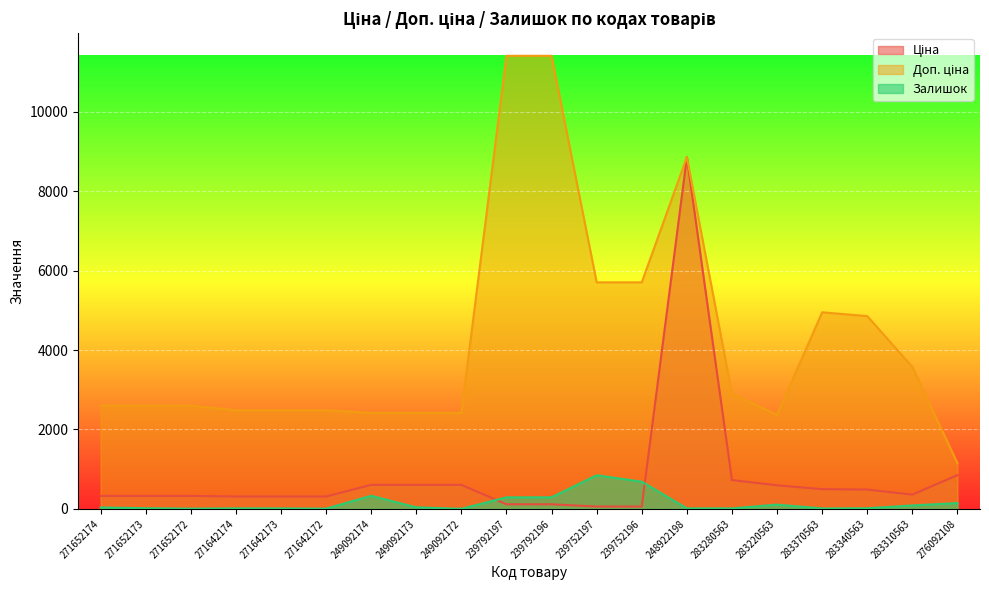

What is the total value across all series at 249092174?

3346.6